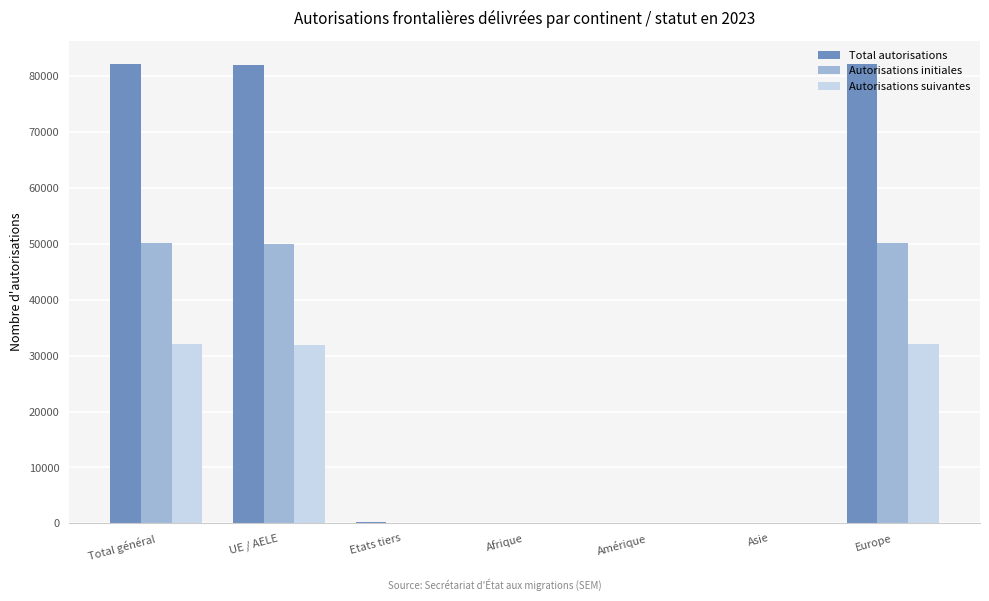

The Total autorisations series shows 109904 at Europe. True or false?

False